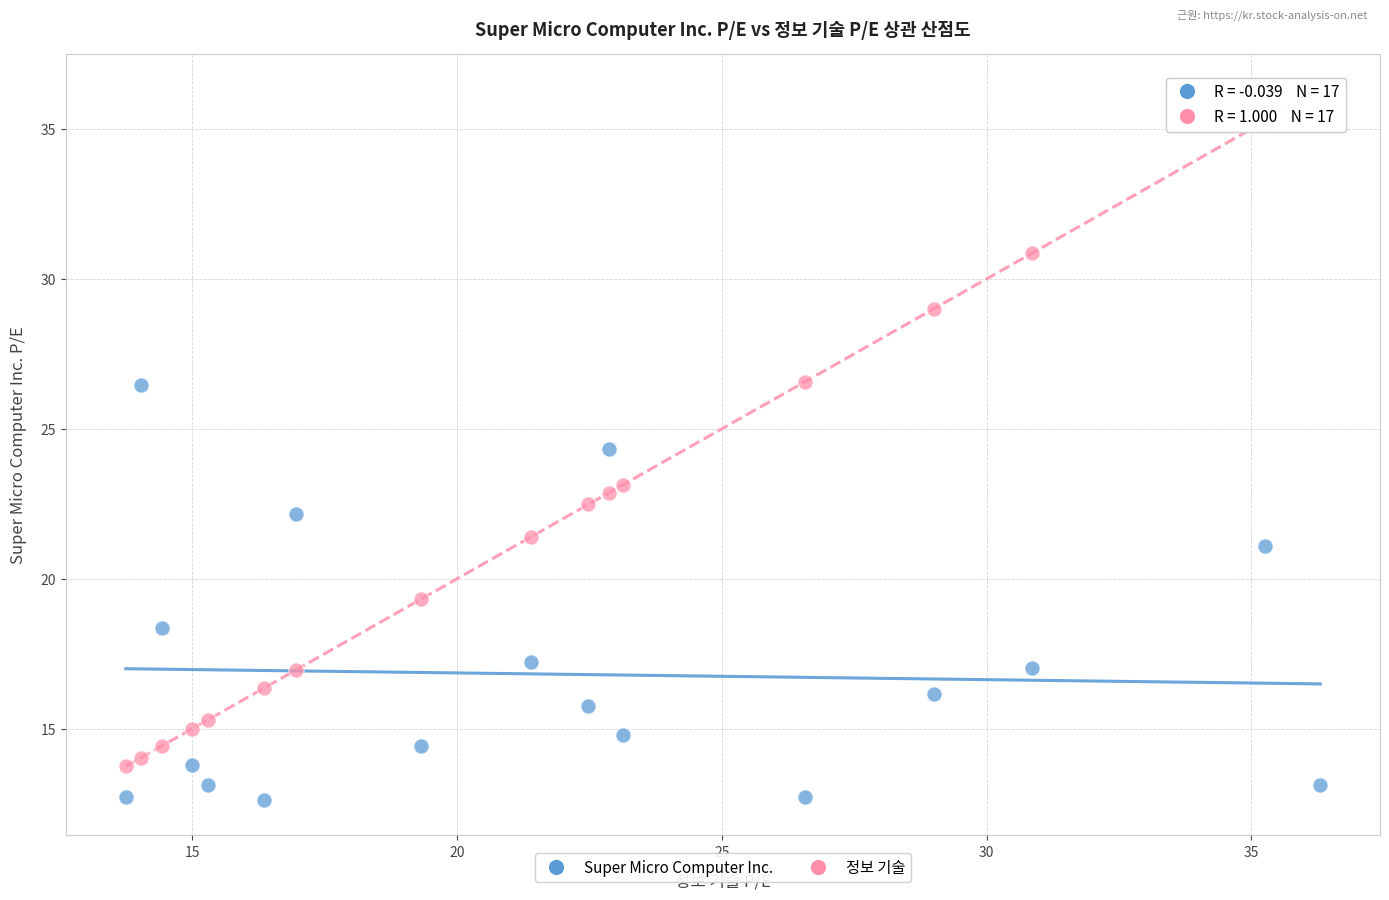

In the Super Micro Computer Inc. series, what Y value is closest to 19?

18.4